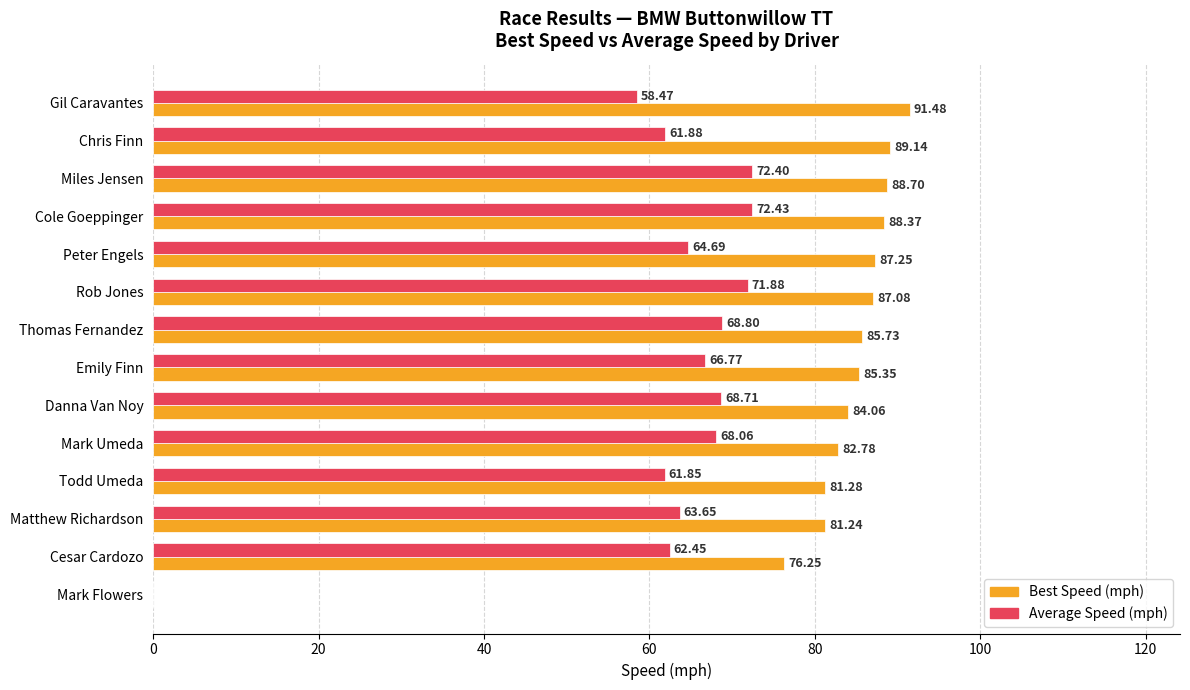

How many series are shown in this chart?

2